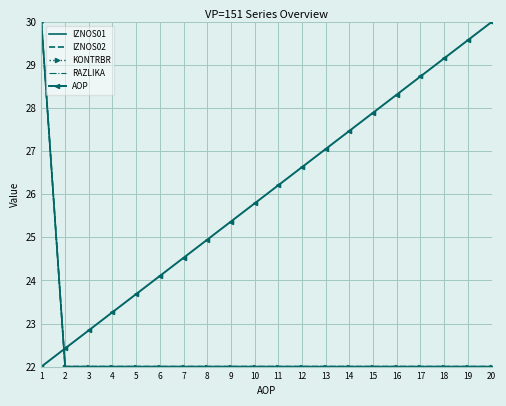

The AOP series shows 10.4 at 18. True or false?

False